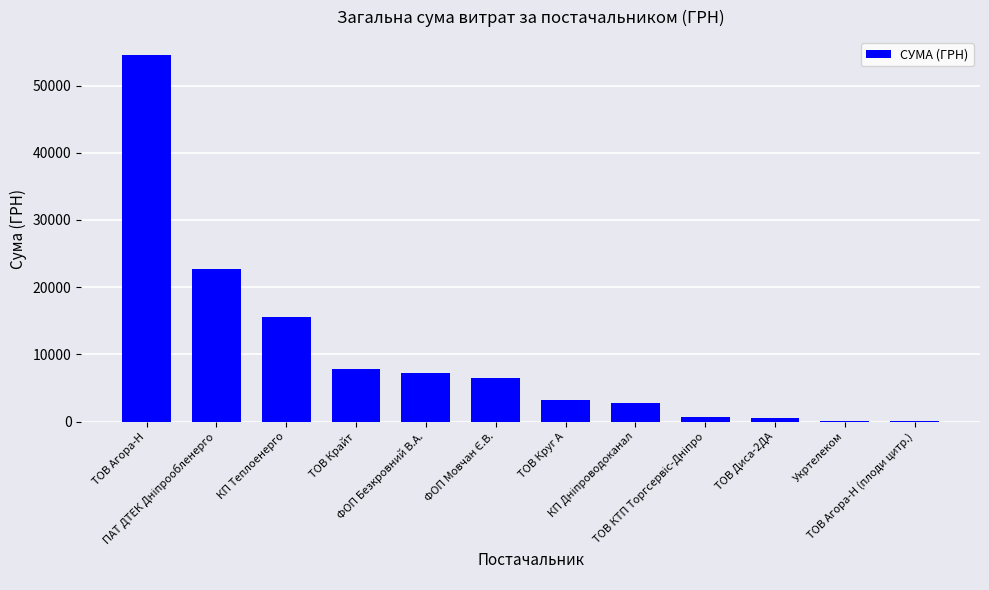

Are the bars horizontal?

No